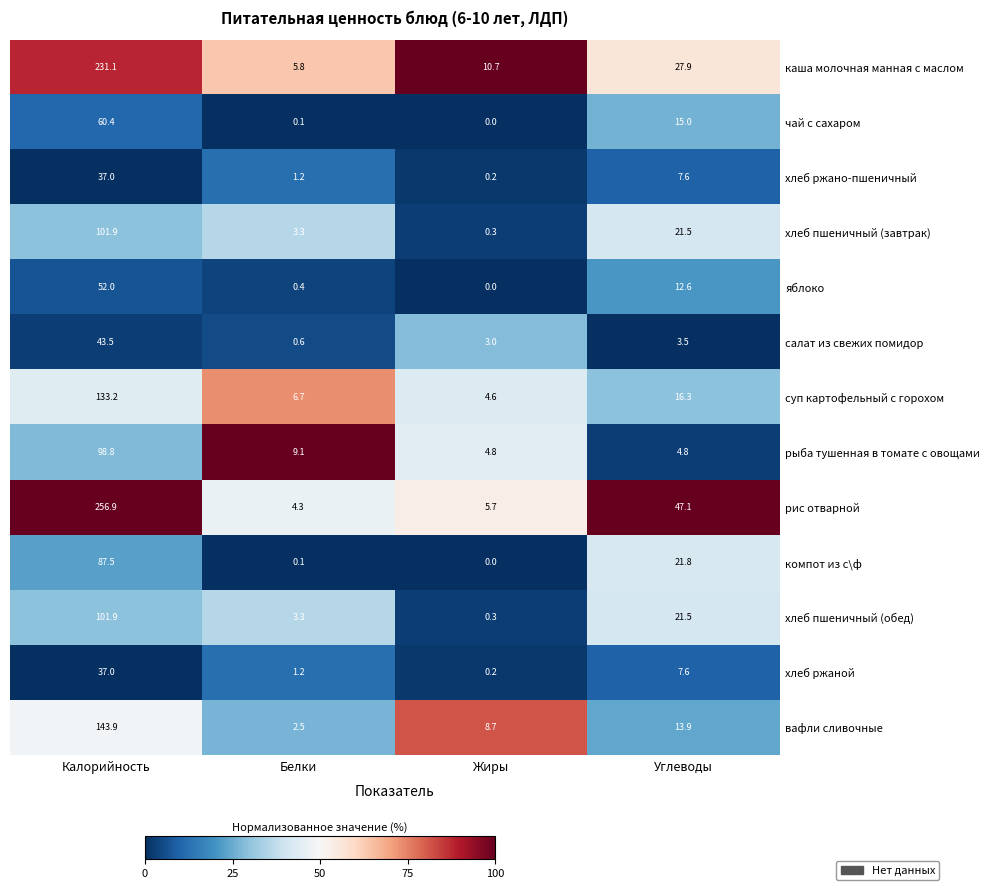

True or false: суп картофельный с горохом has a value of 16.3 at Углеводы.

True